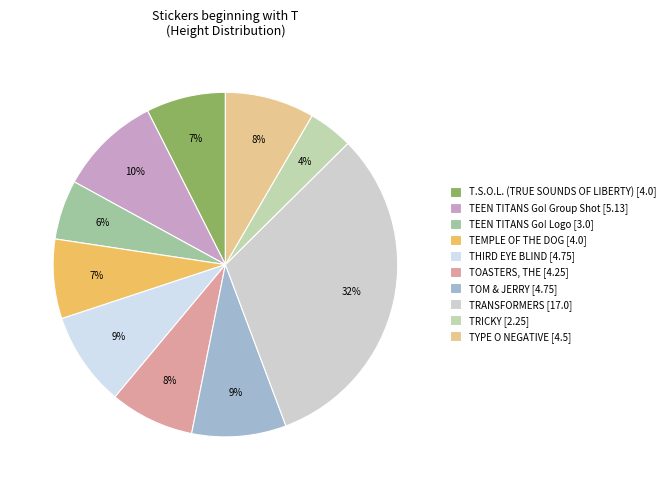

To the nearest percent, what is the difference between the largest and smallest slice percentages?

28%